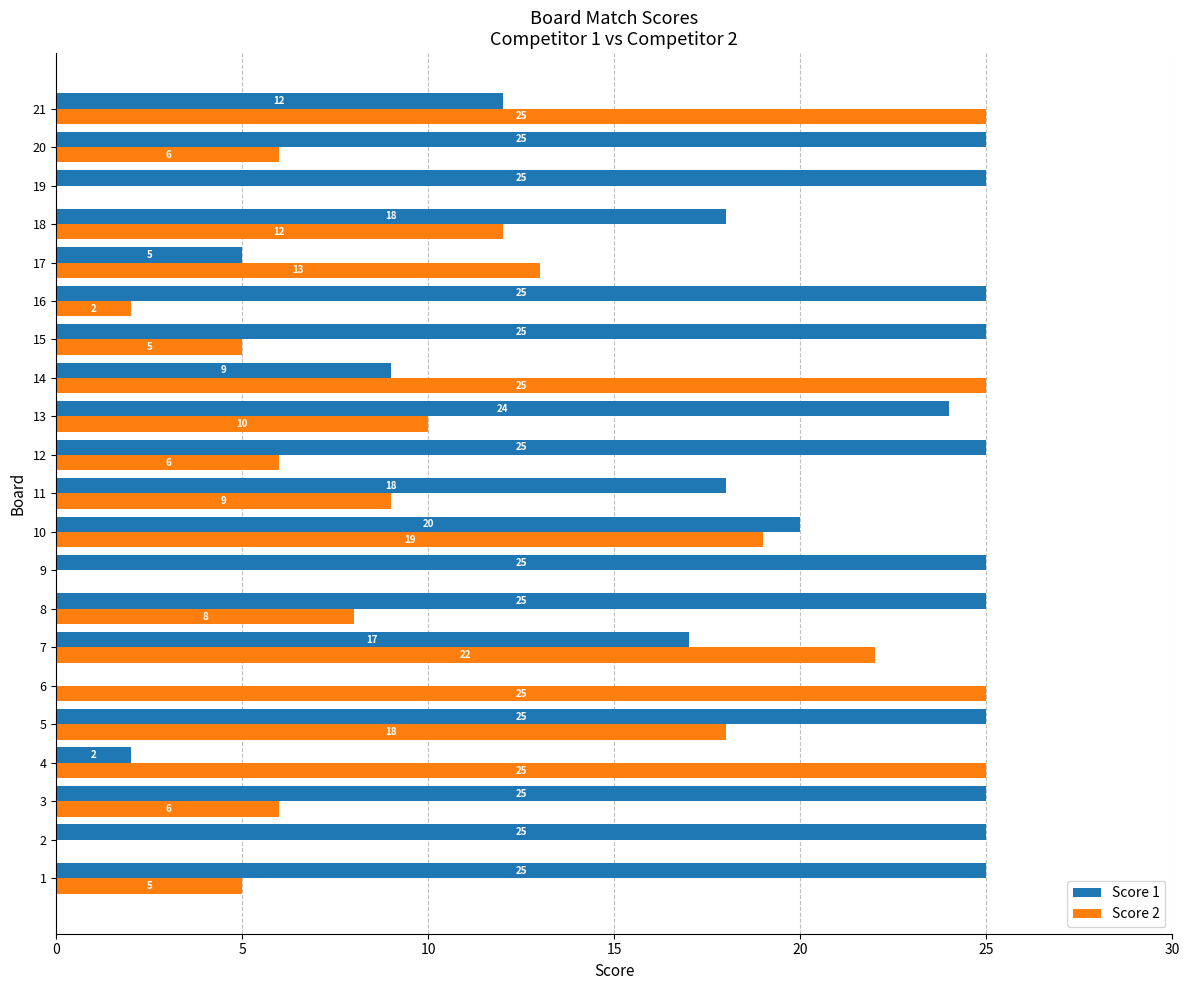

Is the value of Score 2 at 9 greater than the value of Score 1 at 11?

No